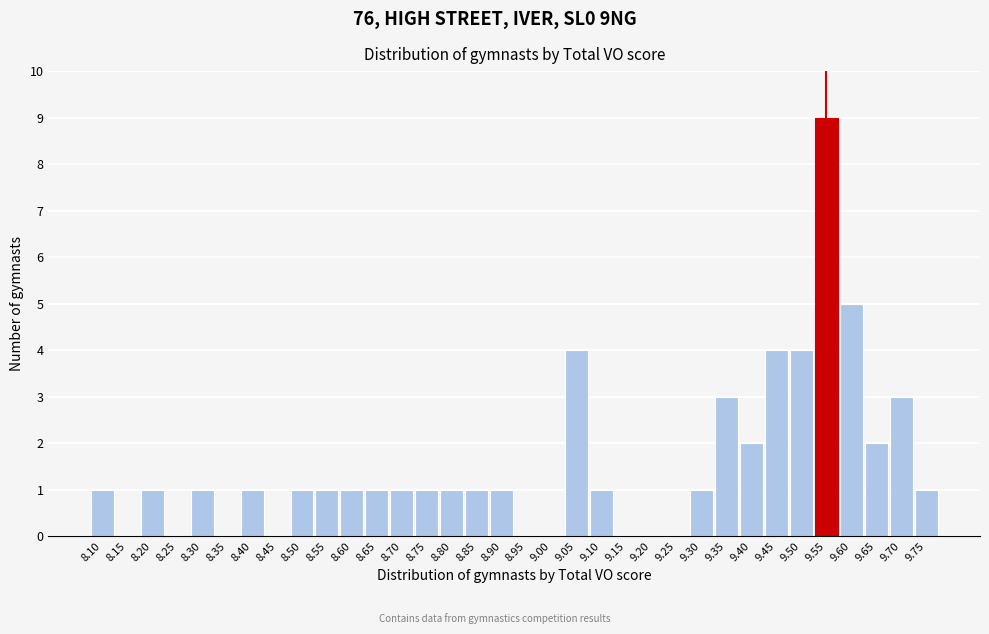

How tall is the bar that spans 9.425 to 9.475 on the x-axis? The values are not printed on the chart, so give them approximately, as read against the axis.

4